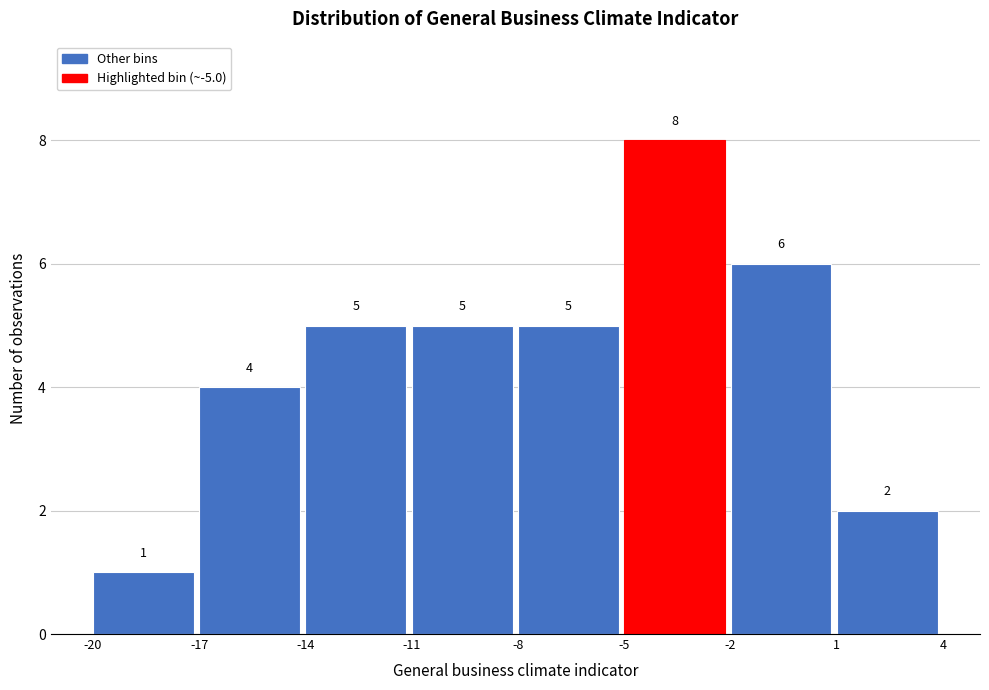

What is the height of the bar covering -14 to -11 on the x-axis?

5